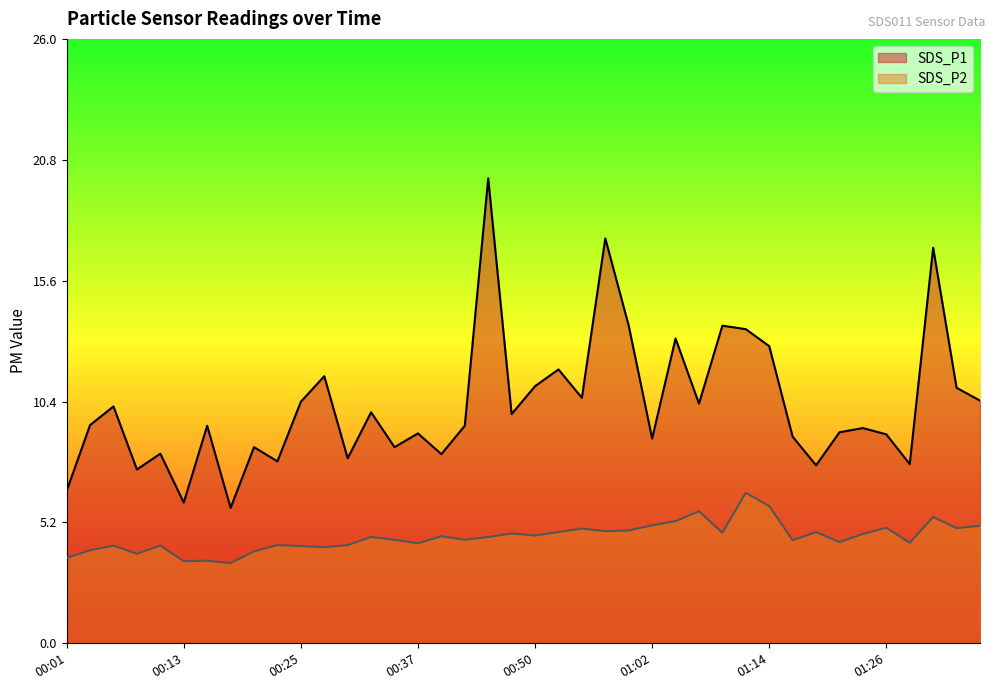

What is the greatest value displayed?

20.0